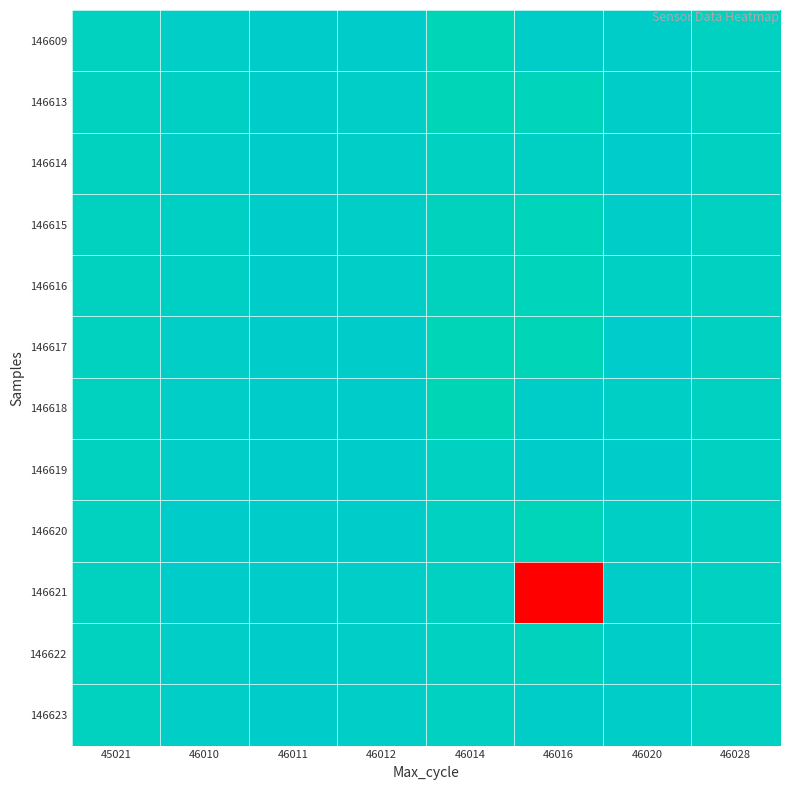

Between 45021 and 46011, which is larger?

46011